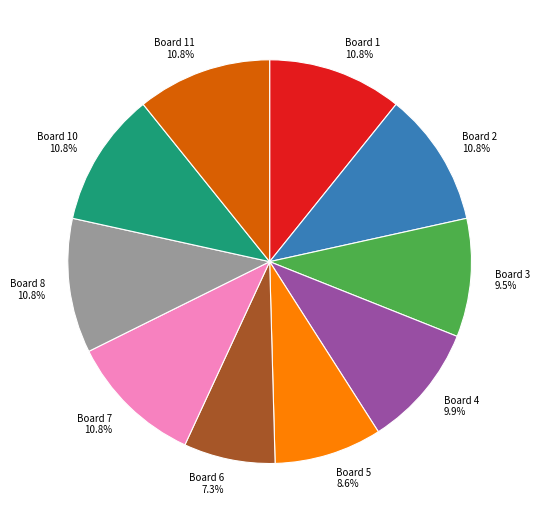

Is the sum of Board 3 and Board 6 greater than half?

No